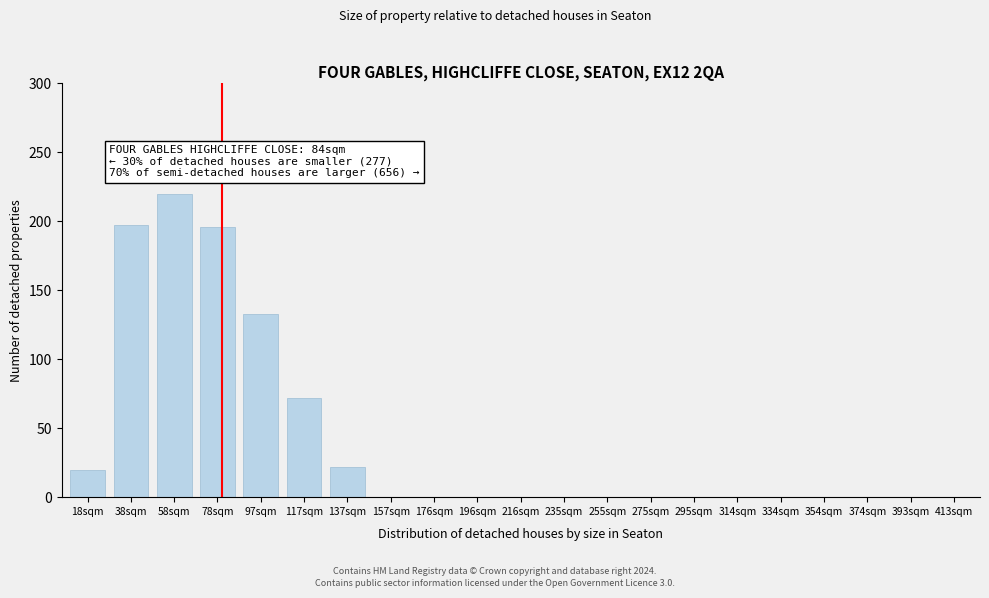

At which label is the value closest to 110?

97sqm